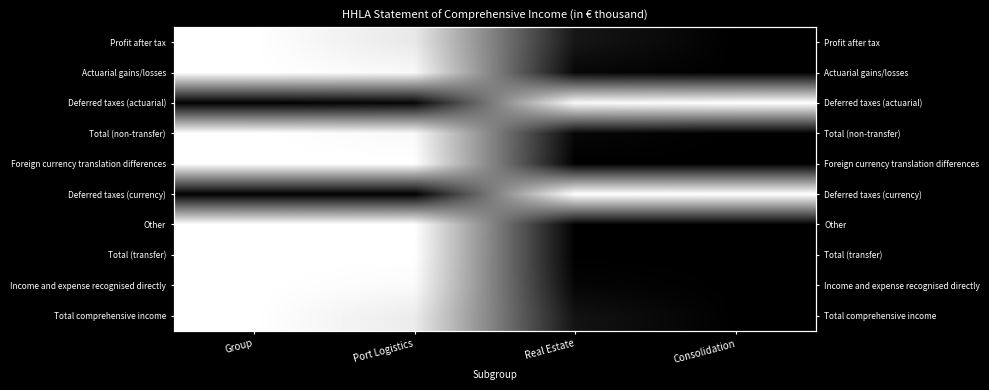

List the labels in order of Foreign currency translation differences value, smallest first.

Real Estate, Consolidation, Group, Port Logistics